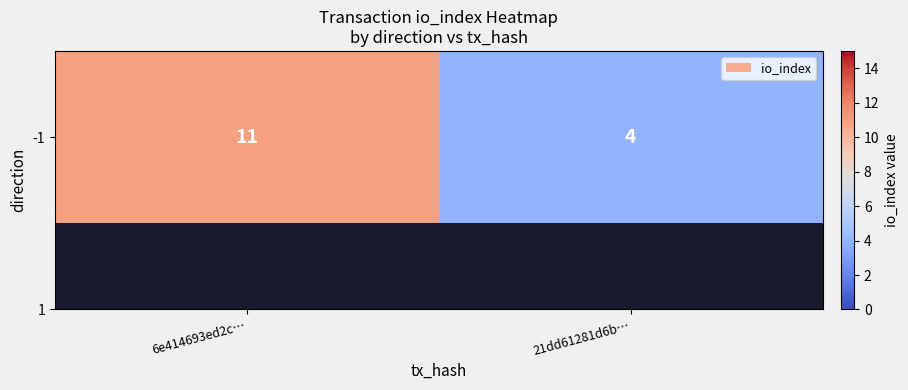

List the labels in order of value, smallest first.

21dd61281d6b…, 6e414693ed2c…